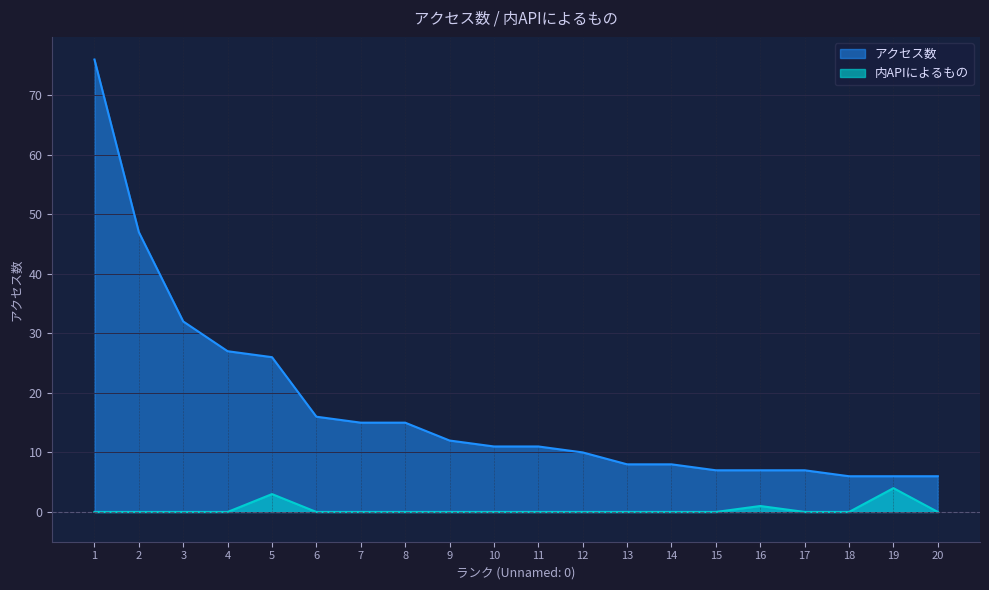

Is it true that アクセス数 equals 7 at 16?

True